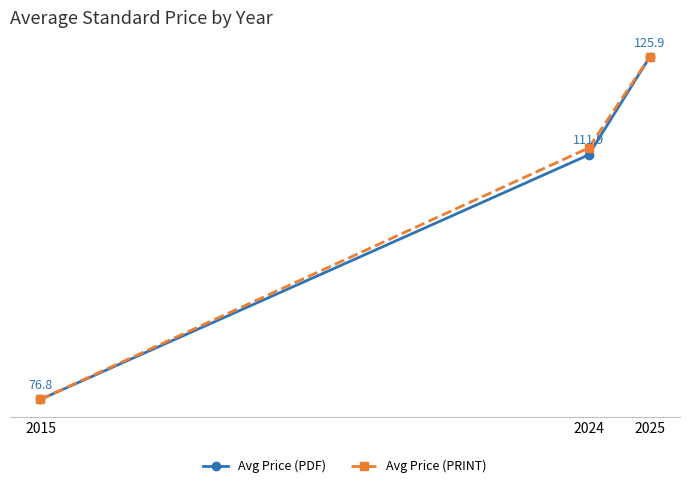

Which series has the largest total across all categories?

Avg Price (PRINT)